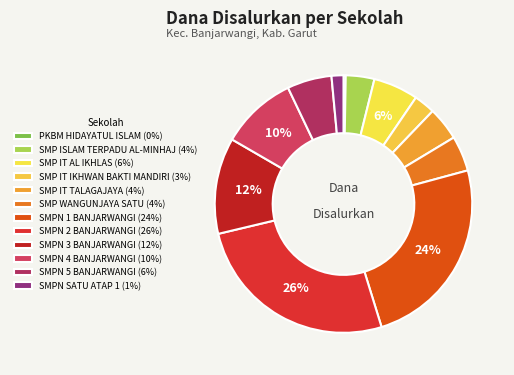

What portion of the pie excludes SMPN 1 BANJARWANGI?

75.6%